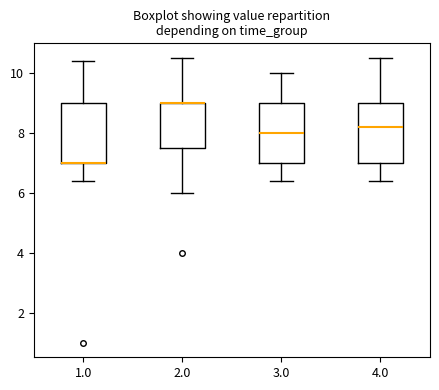

Reading left to right, transcribe this box plot: for each box, give where its median line is, the range the box spans, and where its two whiskers end, as read against the y-axis. The values are not printed on the chart, so give them approximately, as read against the axis.

1.0: median 7.0 (drawn on the box's lower edge), box 7.0 to 9.0, whiskers 6.4 to 10.4
2.0: median 9.0 (drawn on the box's upper edge), box 7.6 to 9.0, whiskers 6.0 to 10.6
3.0: median 8.0, box 7.0 to 9.0, whiskers 6.4 to 10.0
4.0: median 8.2, box 7.0 to 9.0, whiskers 6.4 to 10.6